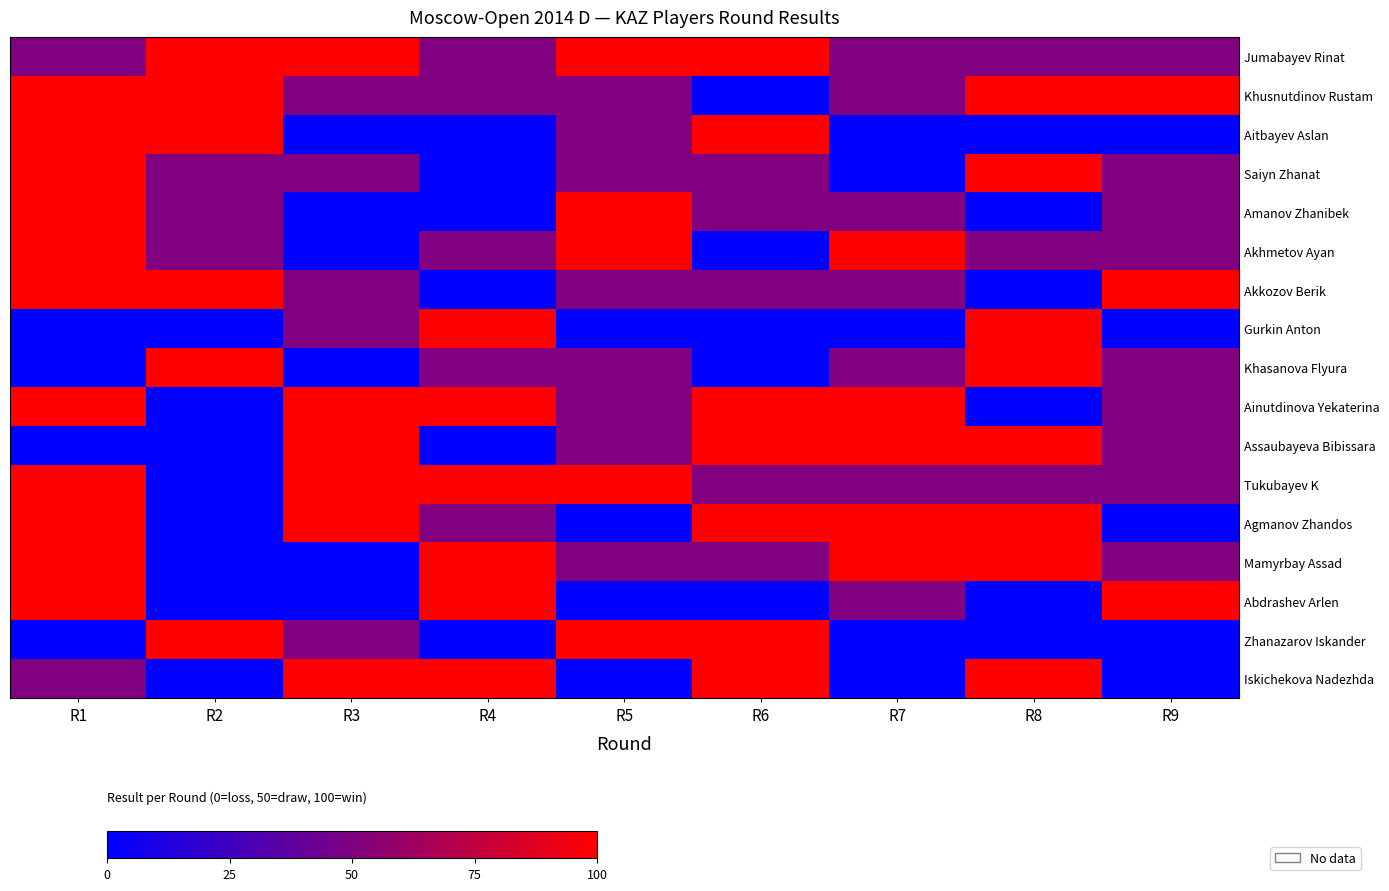

List the series in order of their peak value, highest first.

Jumabayev Rinat, Khusnutdinov Rustam, Aitbayev Aslan, Saiyn Zhanat, Amanov Zhanibek, Akhmetov Ayan, Akkozov Berik, Gurkin Anton, Khasanova Flyura, Ainutdinova Yekaterina, Assaubayeva Bibissara, Tukubayev K, Agmanov Zhandos, Mamyrbay Assad, Abdrashev Arlen, Zhanazarov Iskander, Iskichekova Nadezhda